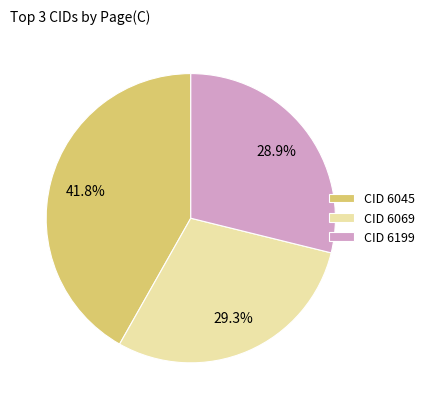

Which slice is the largest?

CID 6045